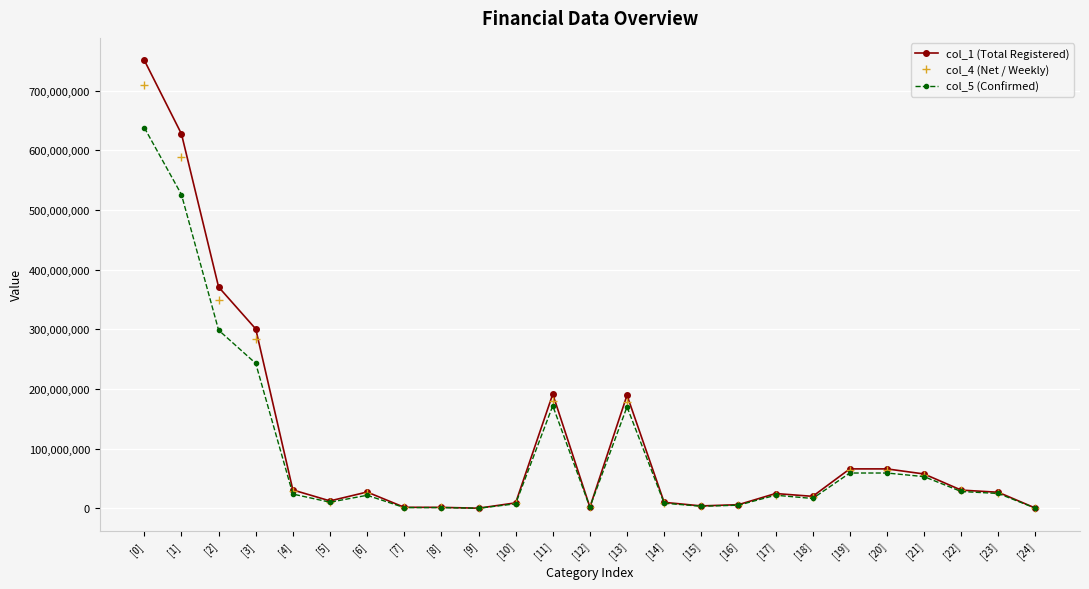

What is the label of the 8th point from the left?

[7]